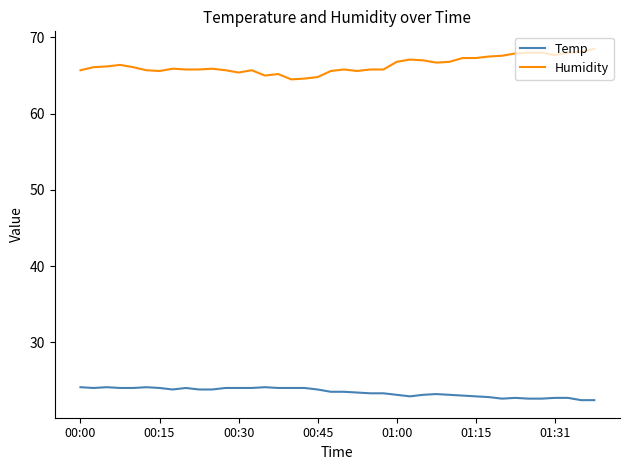

True or false: Humidity and Temp intersect in this chart.

False